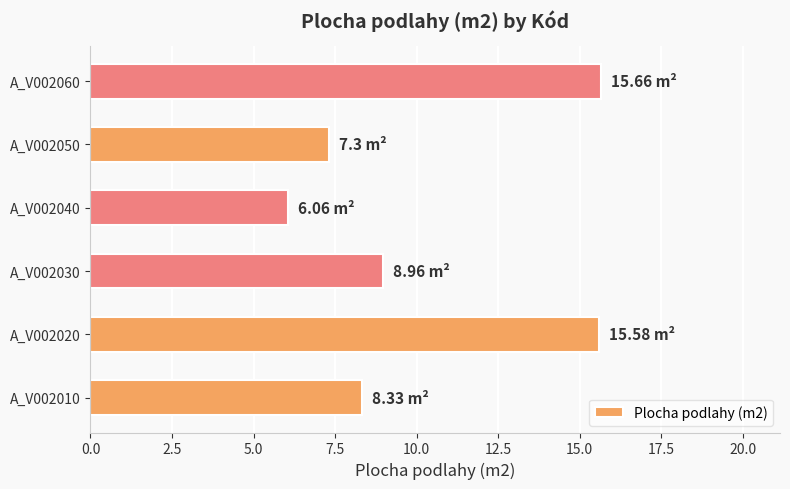

Approximately how many times larger is the value at A_V002020 compared to A_V002050?

2.1